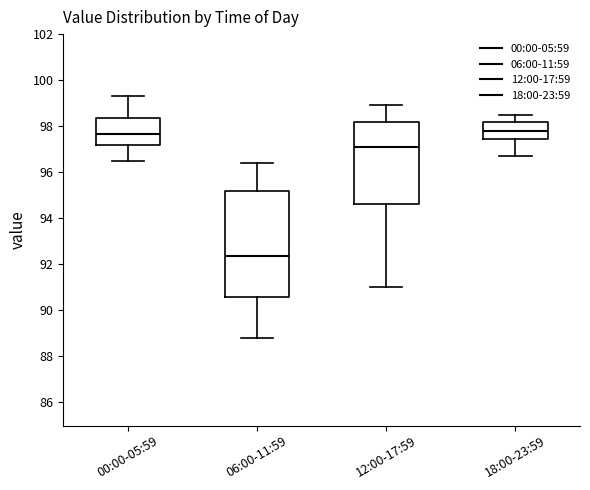

Comparing the boxes themselves (not the whiskers), which one is the tallest?

06:00-11:59